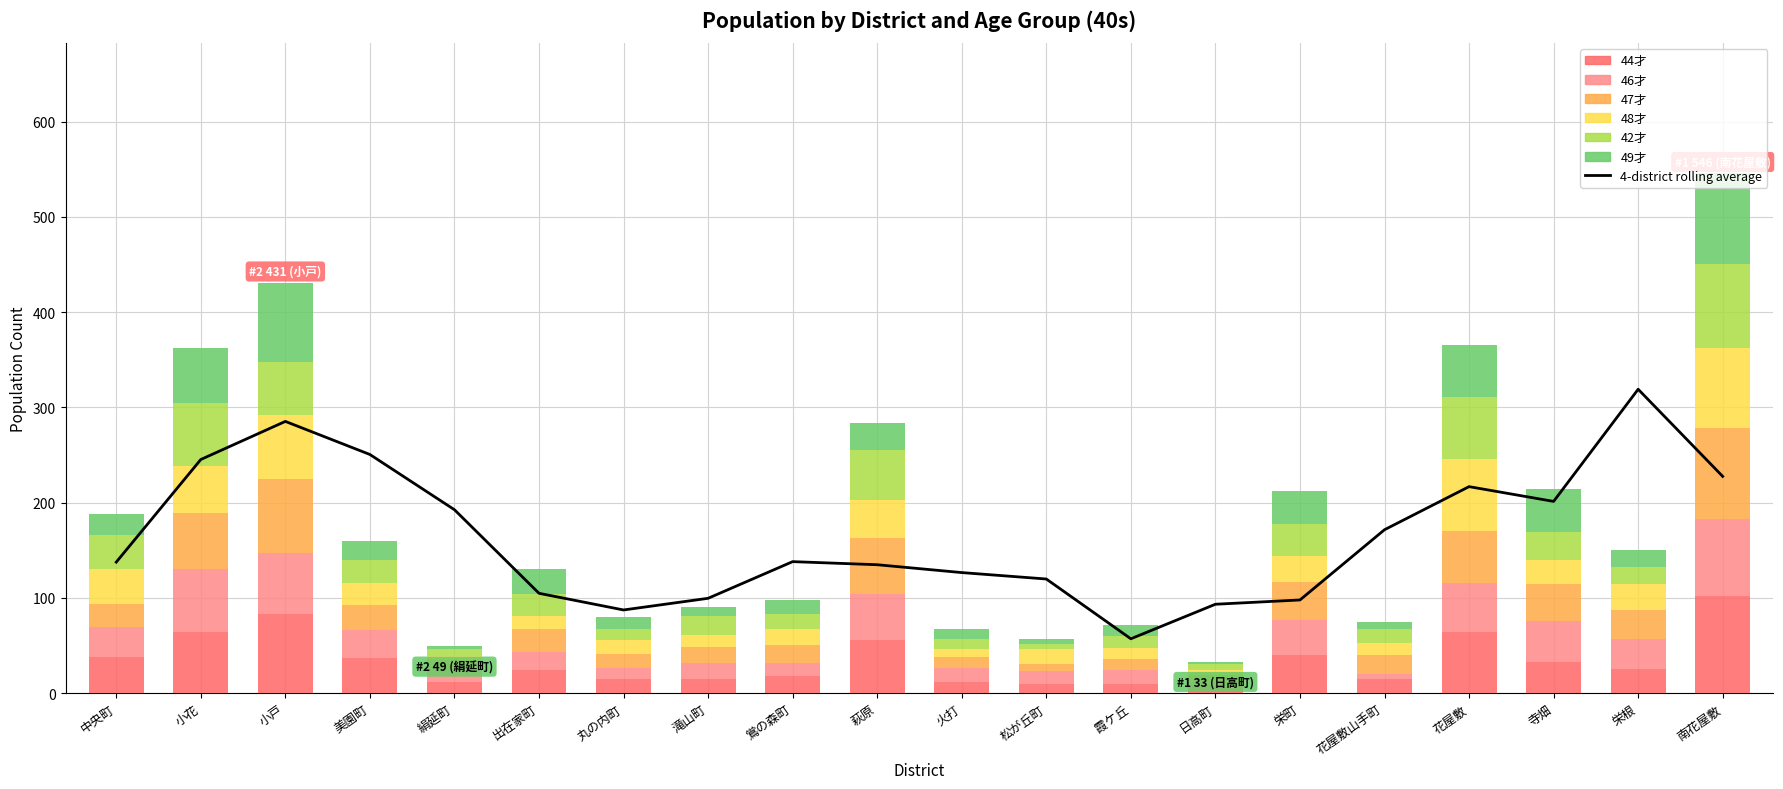

List the labels in order of 42才 value, smallest first.

松が丘町, 日高町, 絹延町, 丸の内町, 火打, 霞ケ丘, 花屋敷山手町, 鴬の森町, 栄根, 滝山町, 出在家町, 美園町, 寺畑, 栄町, 中央町, 萩原, 小戸, 花屋敷, 小花, 南花屋敷